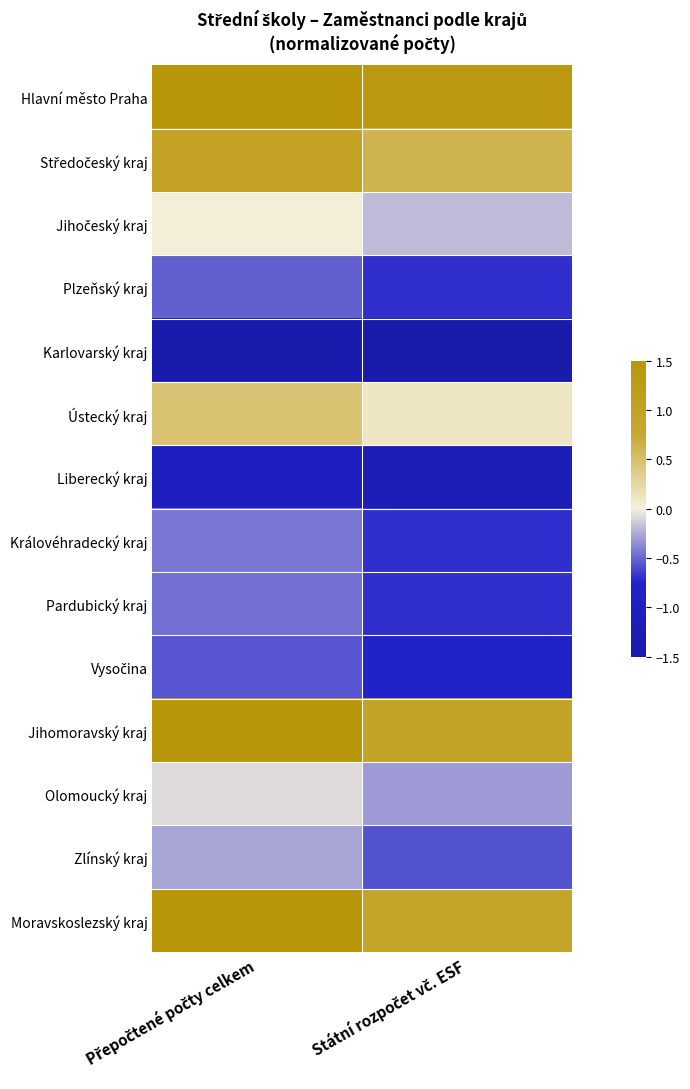

What is the maximum value shown in the chart?

2.7